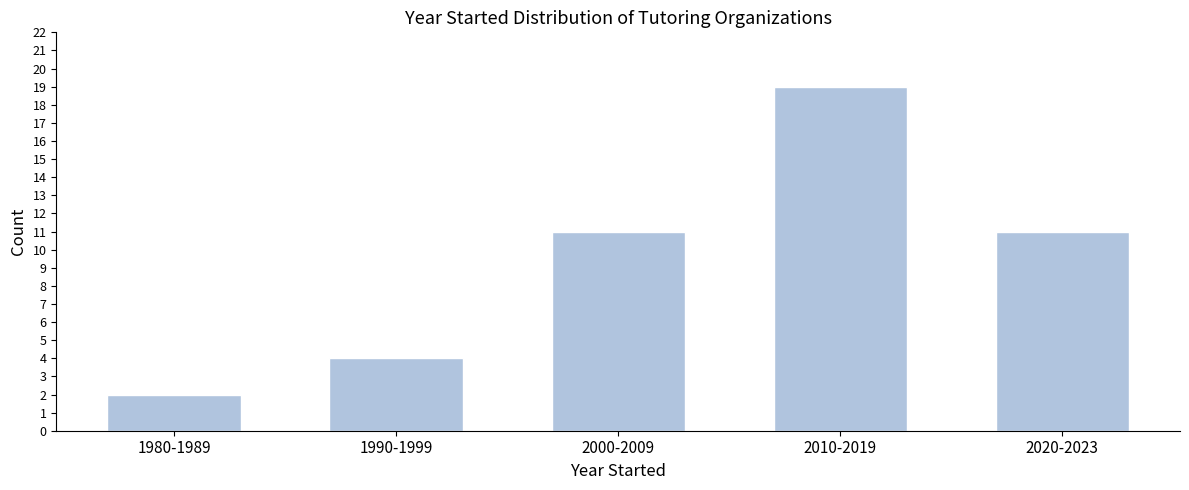

Reading left to right, transcribe all the data shown in this chart.

1980-1989=2	1990-1999=4	2000-2009=11	2010-2019=19	2020-2023=11